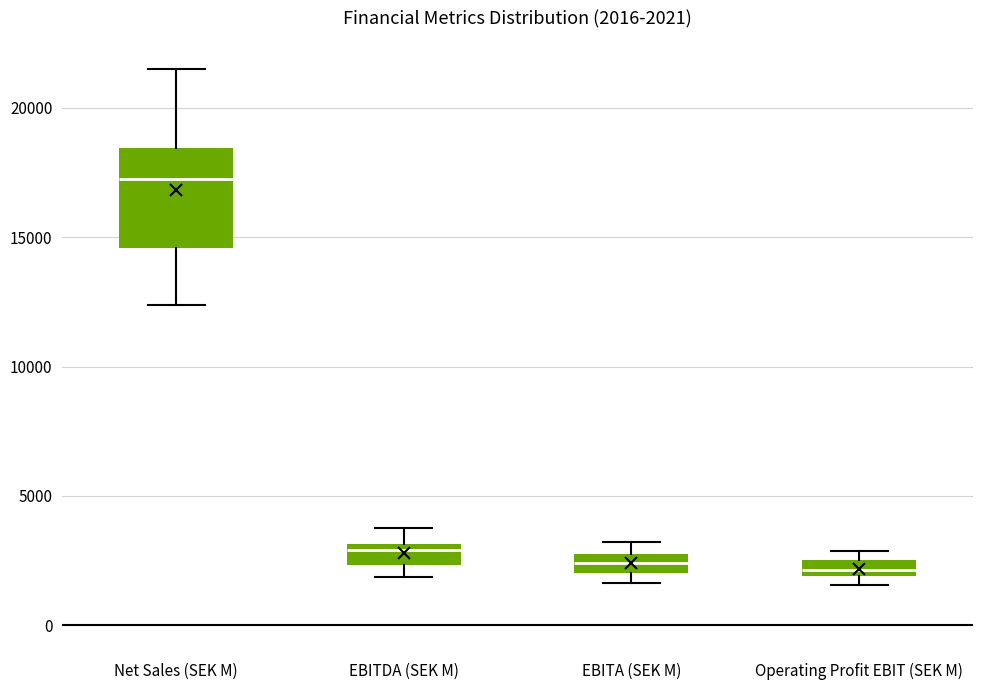

Which box has the highest median line?

Net Sales (SEK M)